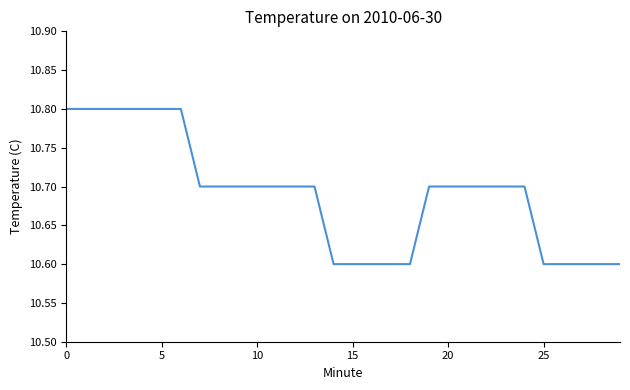

What is the maximum value shown in the chart?

10.8